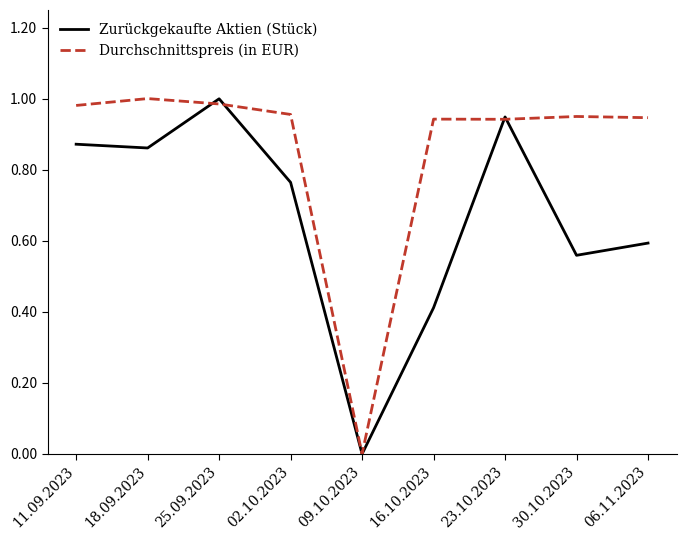

The Durchschnittspreis (in EUR) series shows 0.0 at 09.10.2023. True or false?

True